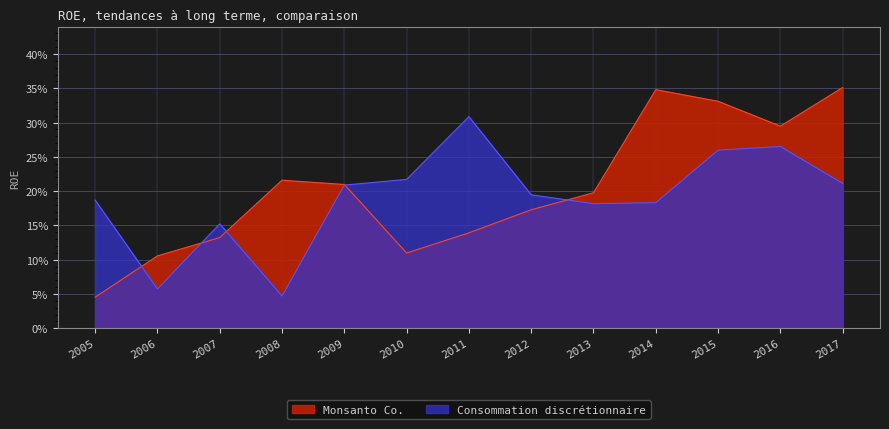

List the labels in order of Monsanto Co. value, largest first.

2017, 2014, 2015, 2016, 2008, 2009, 2013, 2012, 2011, 2007, 2010, 2006, 2005